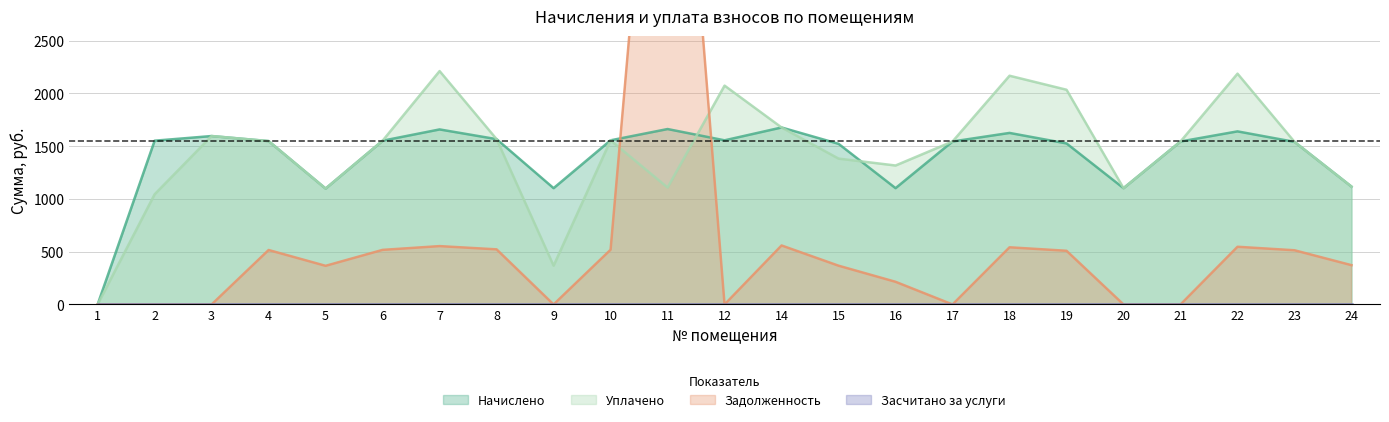

At which category is the sum across all series the highest?

11